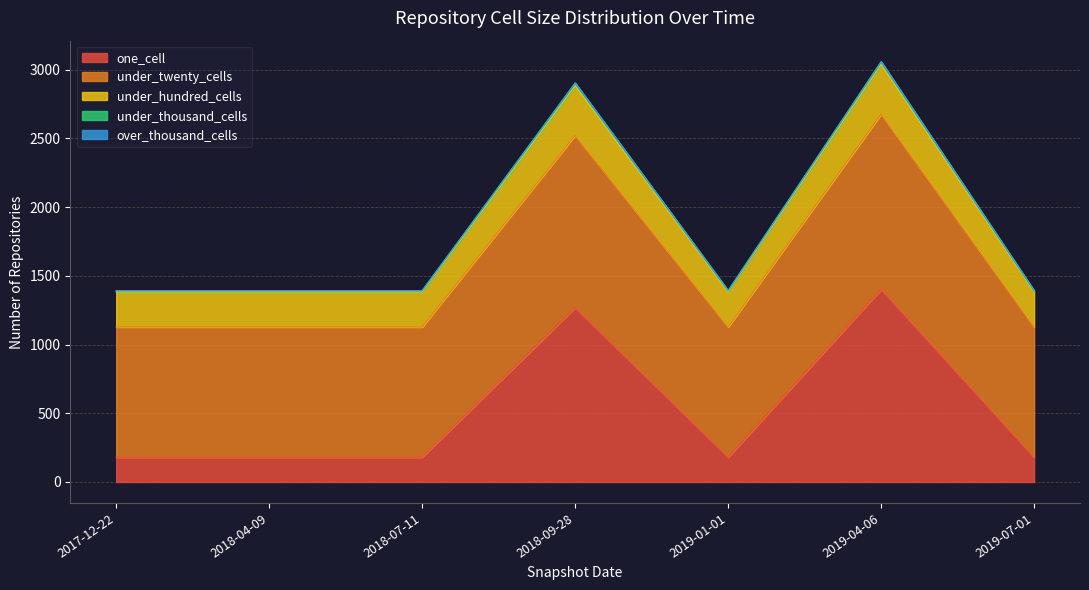

How many values in the one_cell series exceed 180?

2